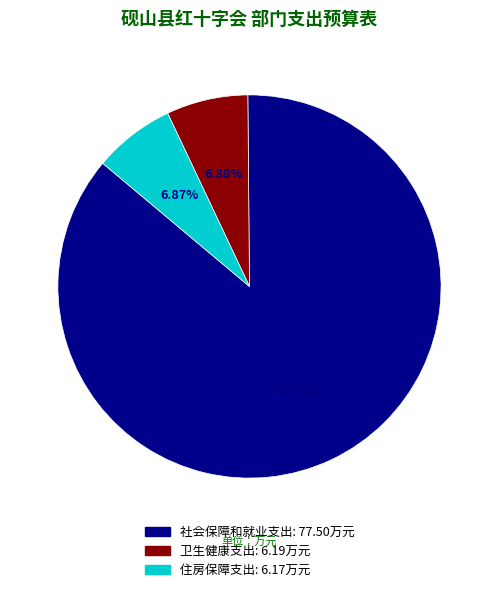

Which slice is the largest?

社会保障和就业支出